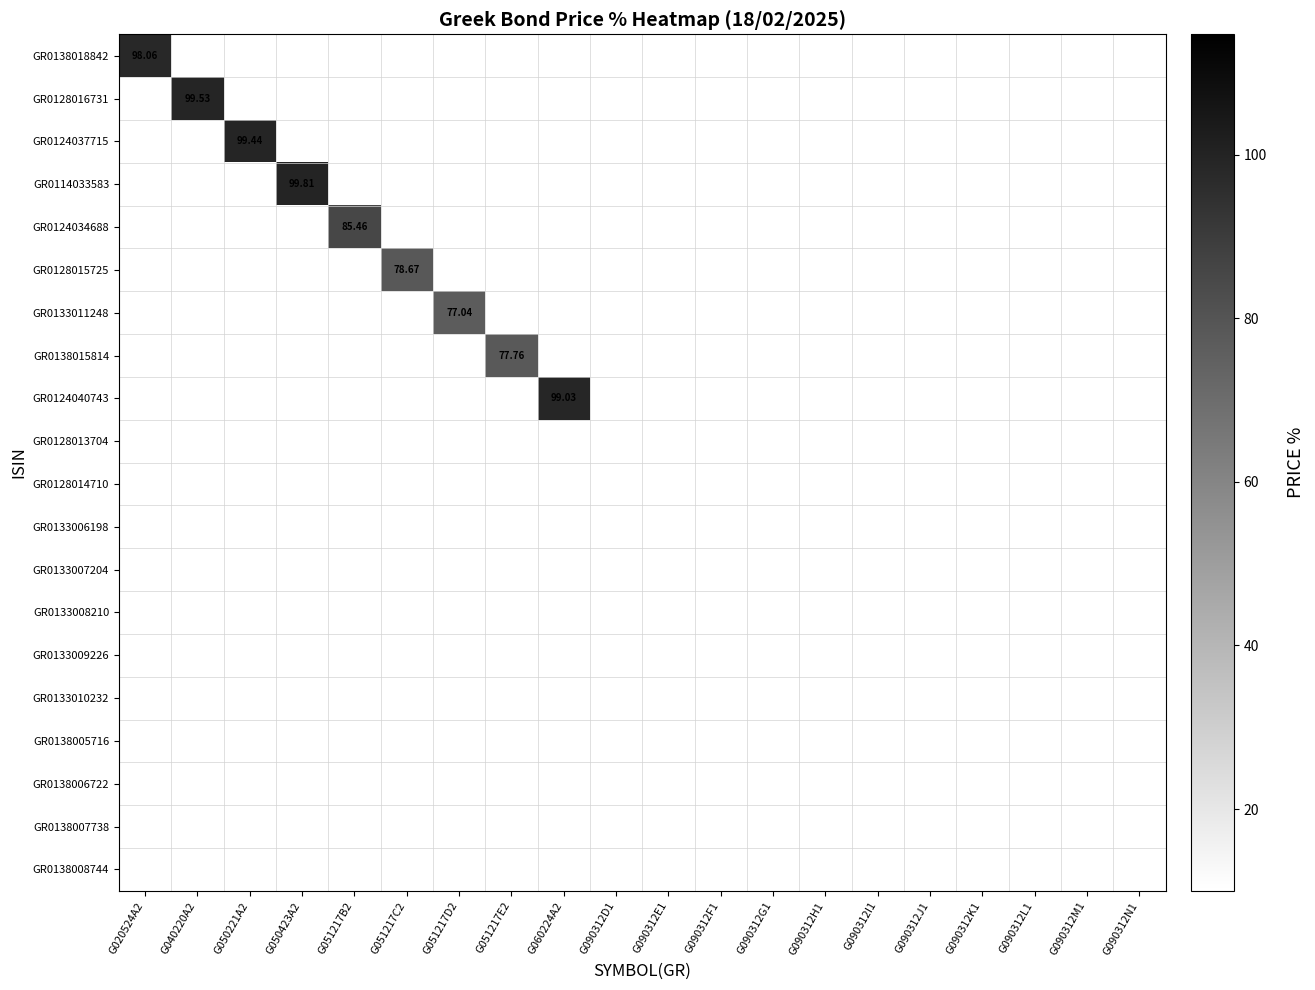

Count the number of categories in the chart.

20